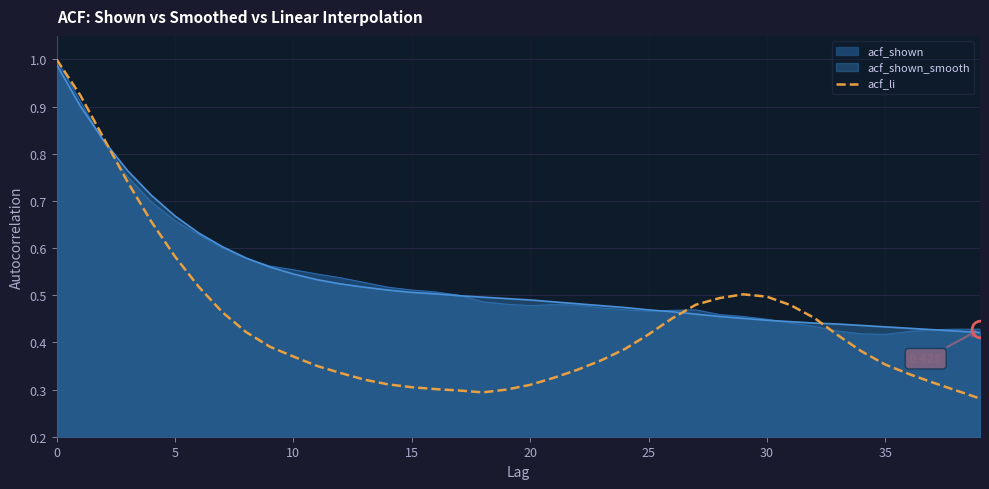

Which series has the widest spread of values?

acf_li